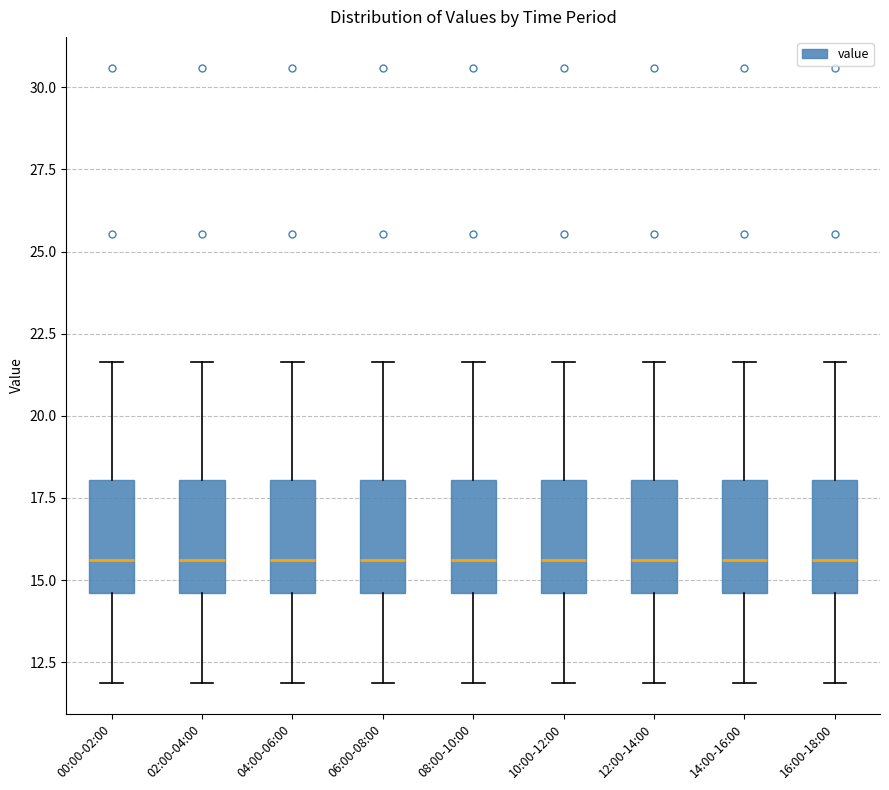

Where is the upper edge of the box for 08:00-10:00 on the y-axis? The values are not printed on the chart, so give them approximately, as read against the axis.

18.0